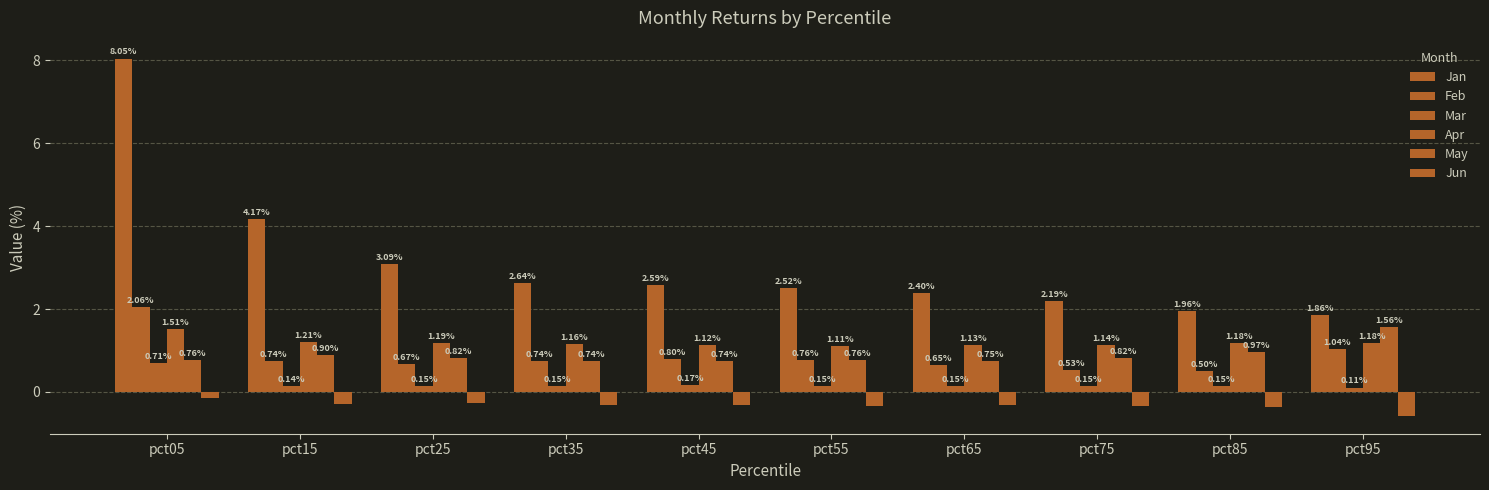

Which series has the largest range (max minus min)?

Jan